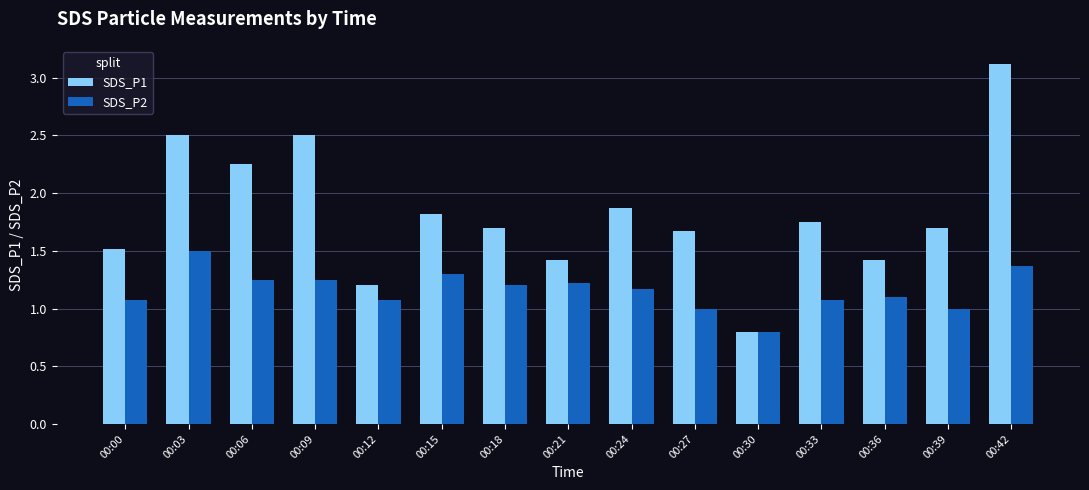

What is the sum of the SDS_P2 values at 00:00 and 00:18?

2.3